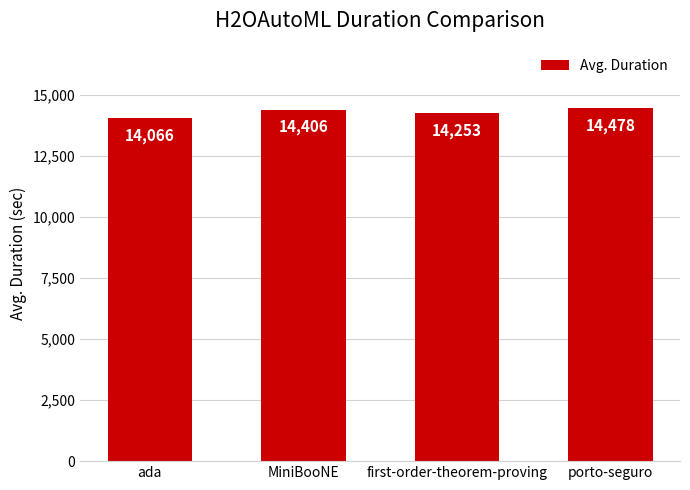

What is the maximum value shown in the chart?

14477.7